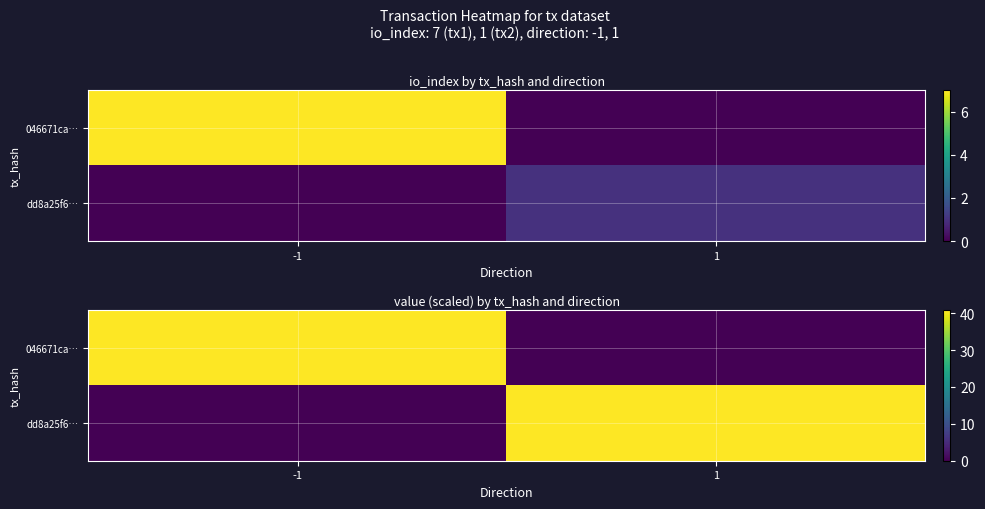

Which has a higher value, -1 or 1?

-1